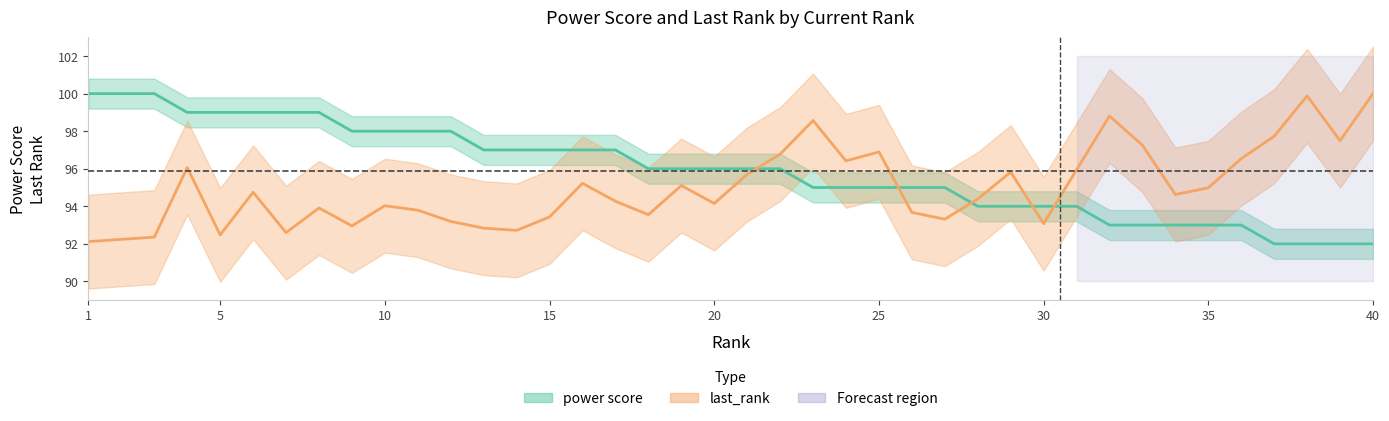

What is the difference between the last_rank values at 31 and 30?

2.9